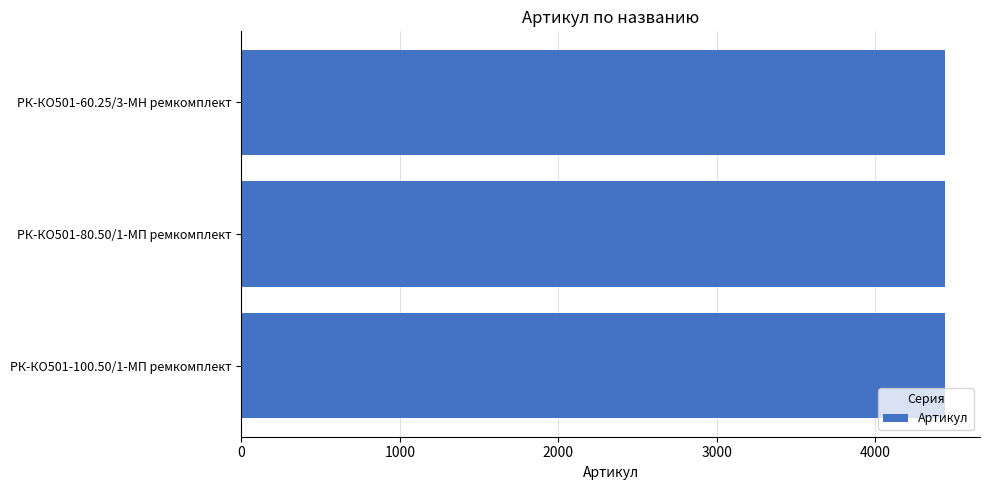

What is the smallest value displayed?

4437